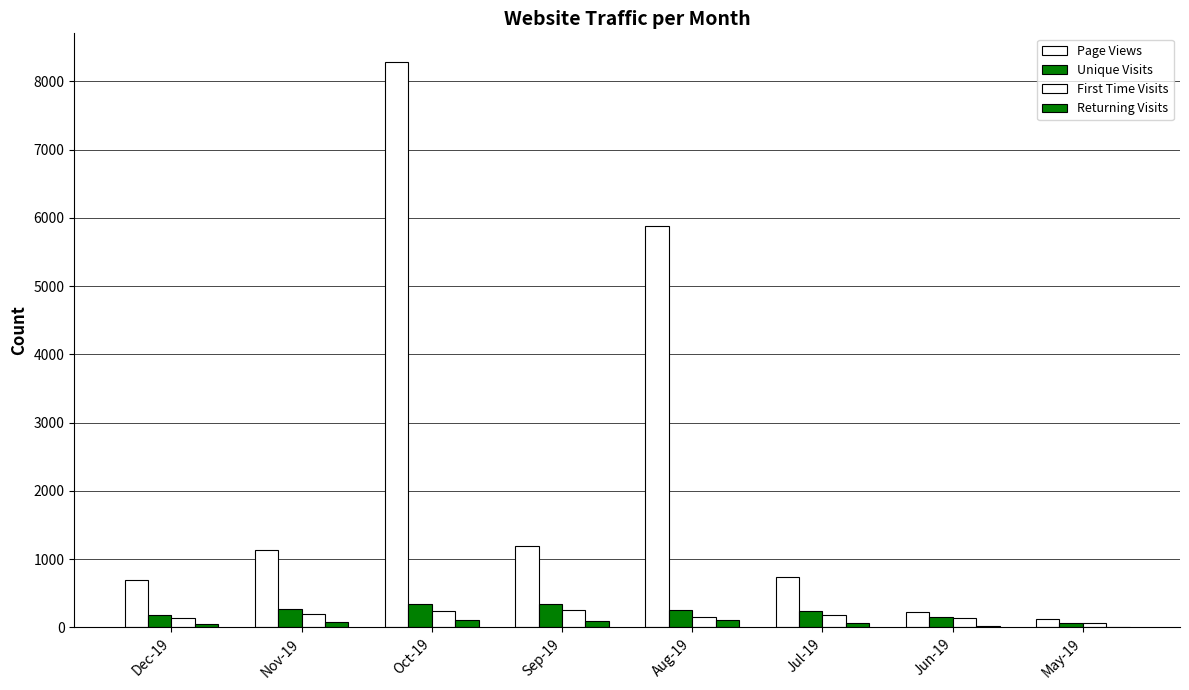

Are the bars horizontal?

No